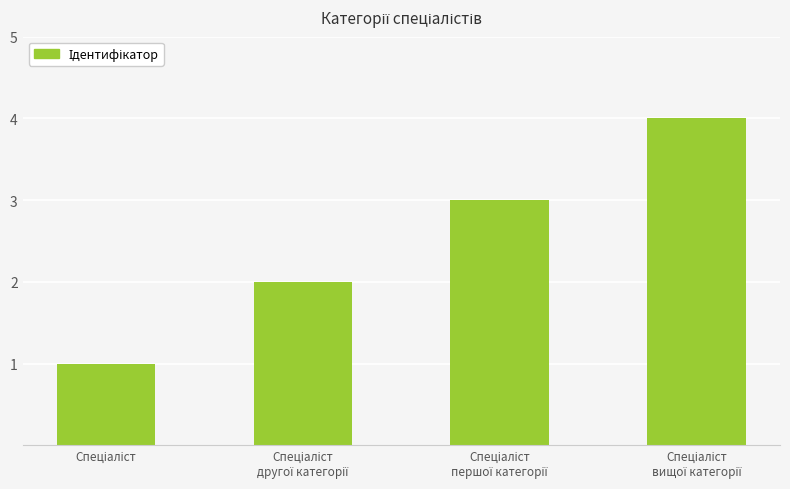

What is the greatest value displayed?

4